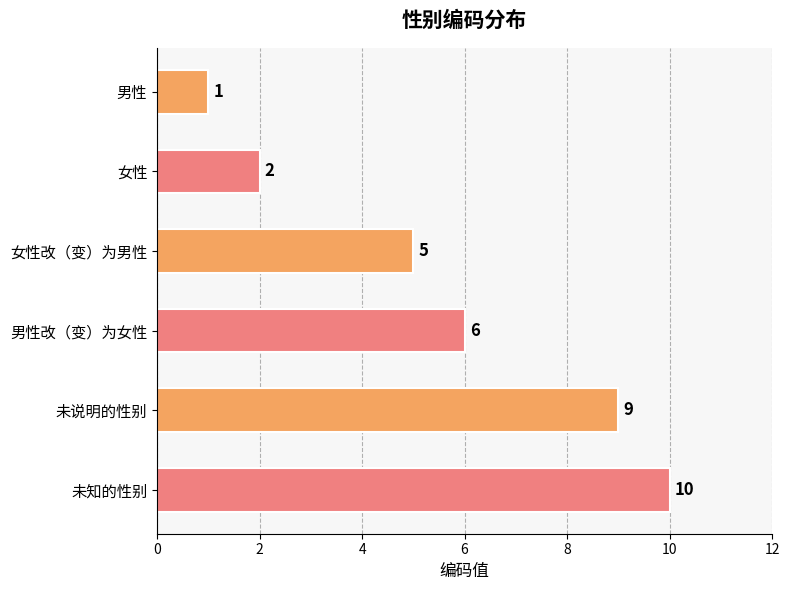

Reading top to bottom, what are all the values shown in this chart?

男性=1	女性=2	女性改（变）为男性=5	男性改（变）为女性=6	未说明的性别=9	未知的性别=10